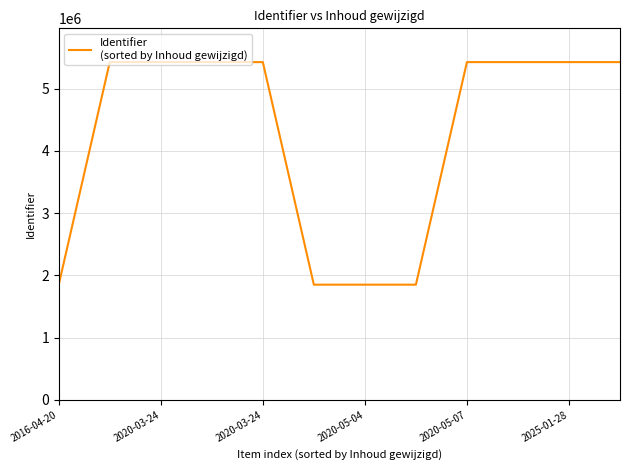

What is the difference between the maximum and minimum values?

3574008